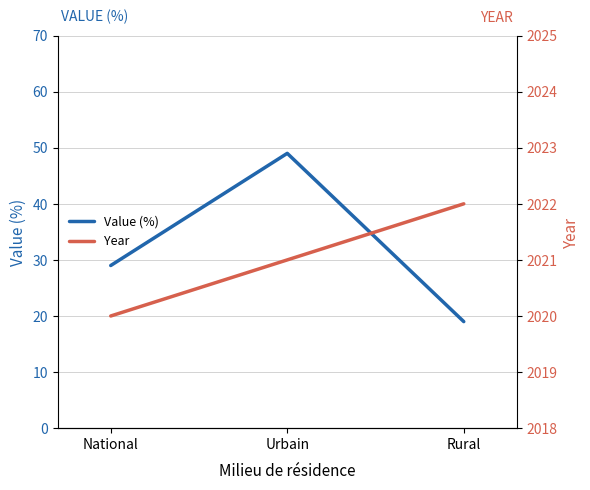

What value does the Year series have at Rural?

2022